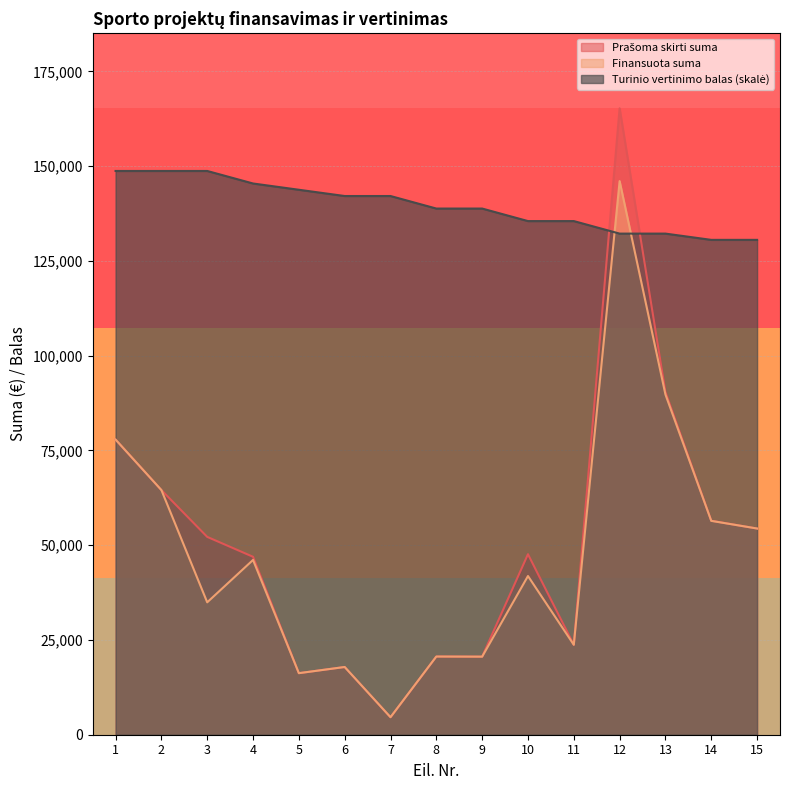

Between 14 and 4, which is larger?

14